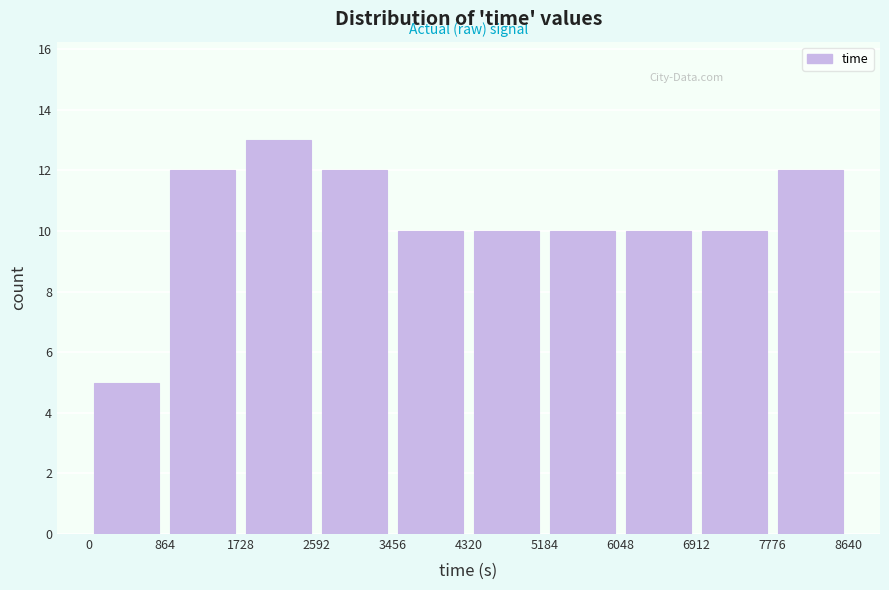

Reading left to right, transcribe this chart: for each bar, give the range it covers on the x-axis and its height. The values are not printed on the chart, so give them approximately, as read against the axis.

0 to 864: 5
864 to 1728: 12
1728 to 2592: 13
2592 to 3456: 12
3456 to 4320: 10
4320 to 5184: 10
5184 to 6048: 10
6048 to 6912: 10
6912 to 7776: 10
7776 to 8640: 12